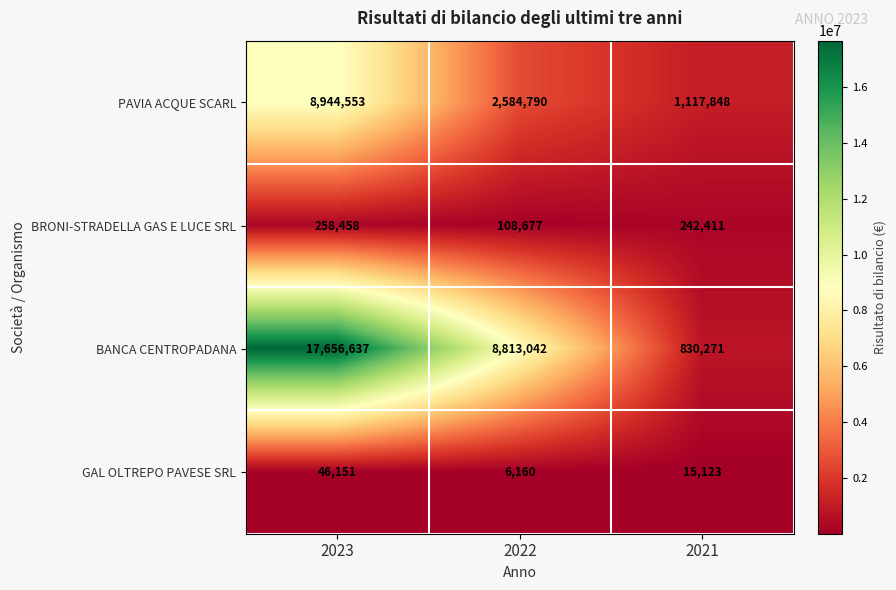

Which label corresponds to the smallest value in the chart?

2022